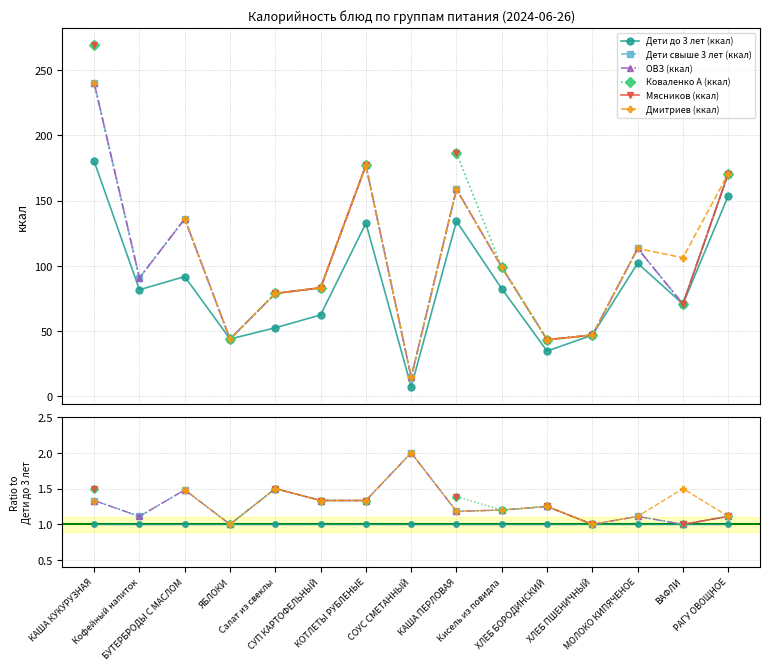

Is it true that ОВЗ (ккал) equals 3.1 at СОУС СМЕТАННЫЙ?

False